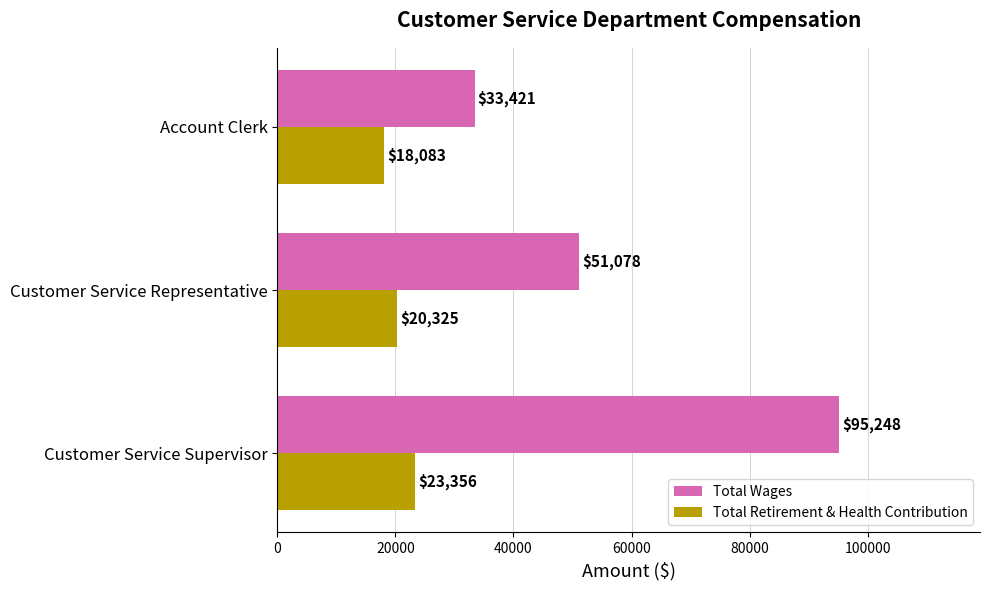

Rank the series at Account Clerk from highest to lowest value.

Total Wages, Total Retirement & Health Contribution